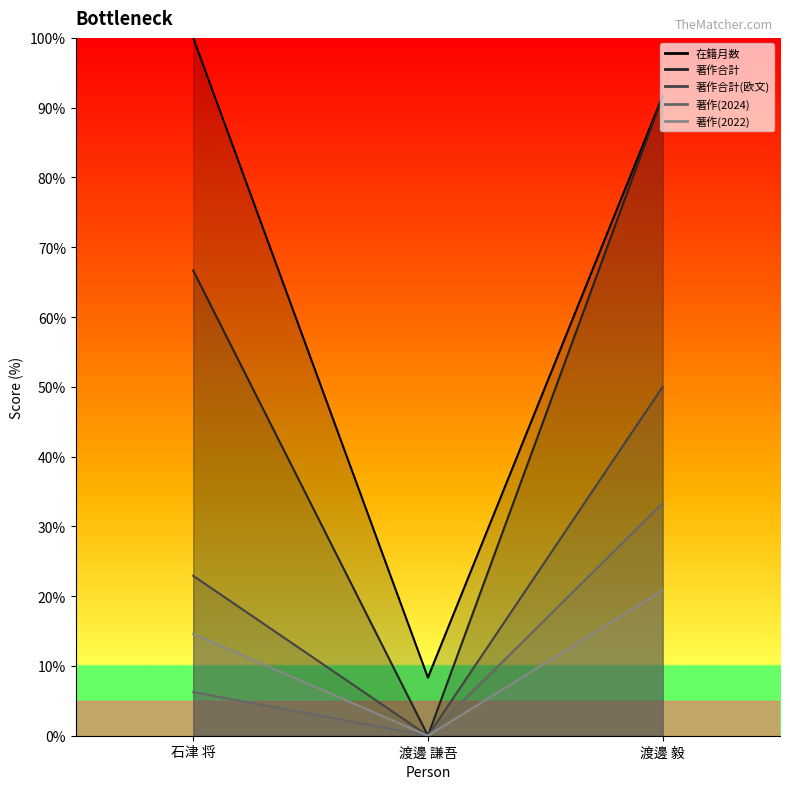

What is the label of the 2nd point from the left?

渡邊 謙吾